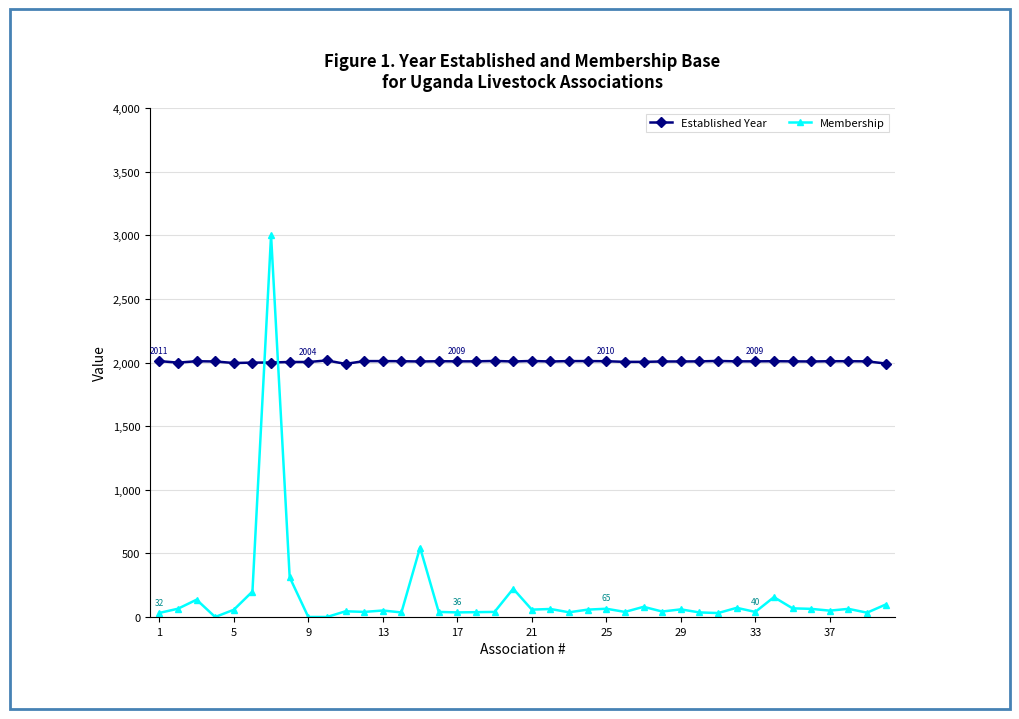

What is the greatest value displayed?

3000